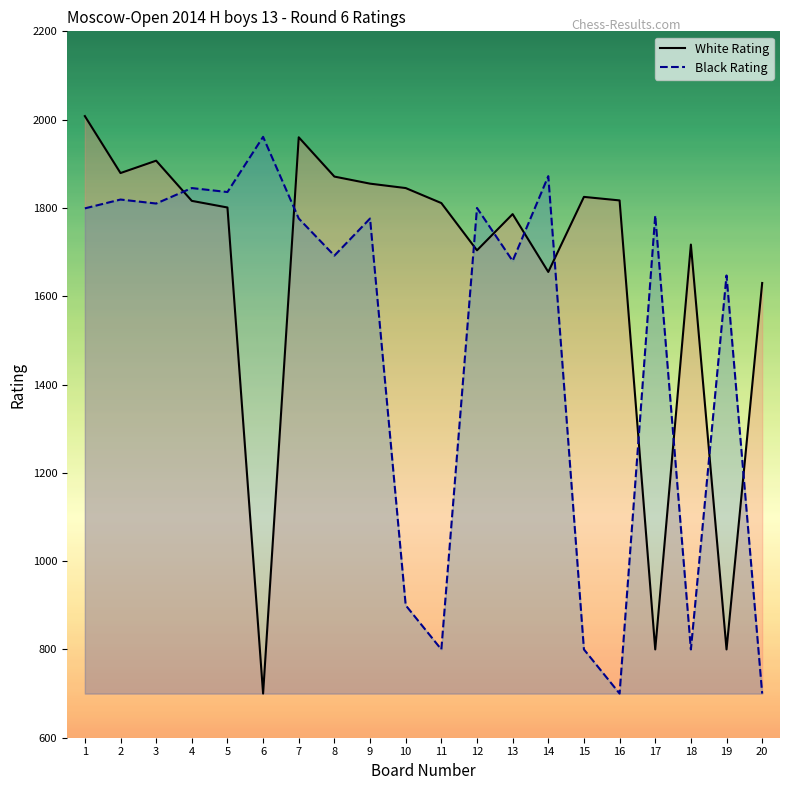

At how many categories does at least one series exceed 1541?

20